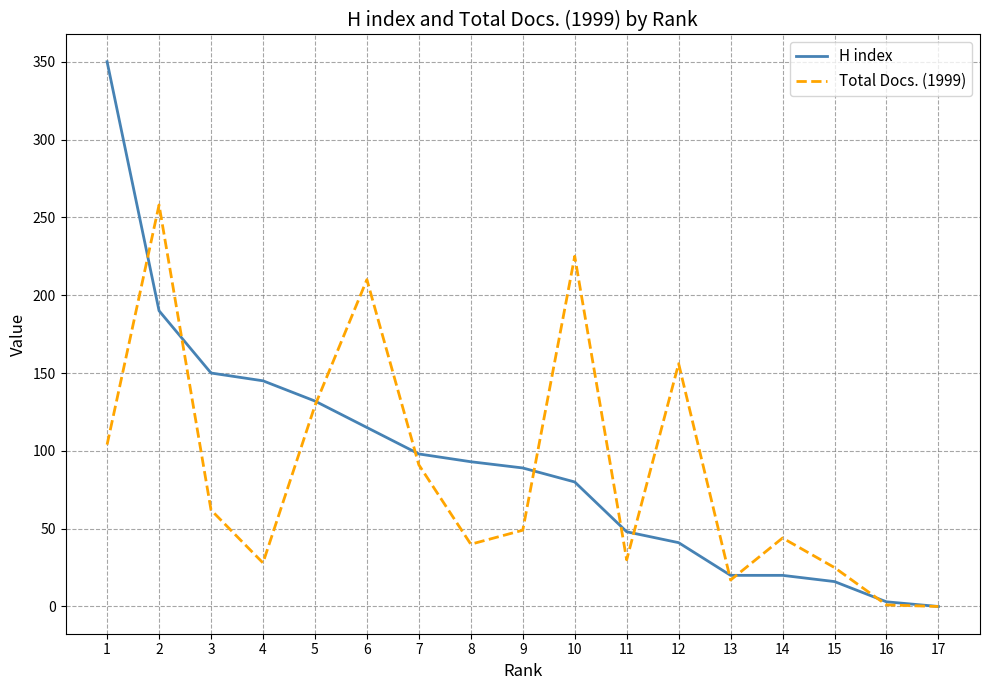

What is the sum of the Total Docs. (1999) values at 7 and 6?

301